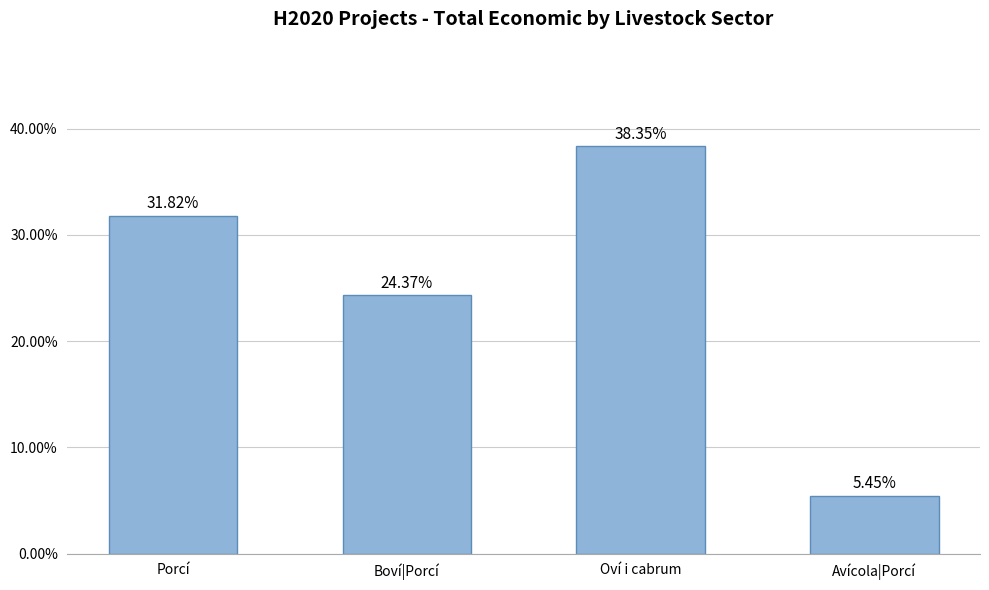

The chart shows a value of 0.0 at Avícola|Porcí. True or false?

False